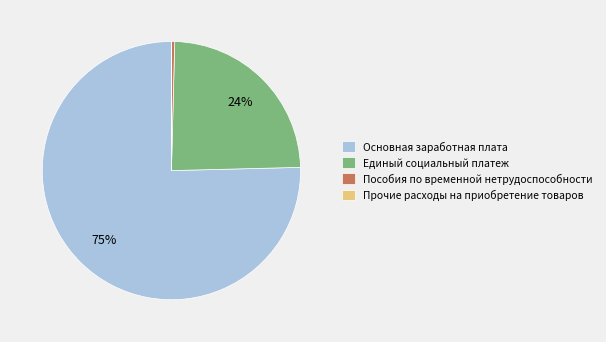

True or false: Единый социальный платеж accounts for 17% of the total.

False